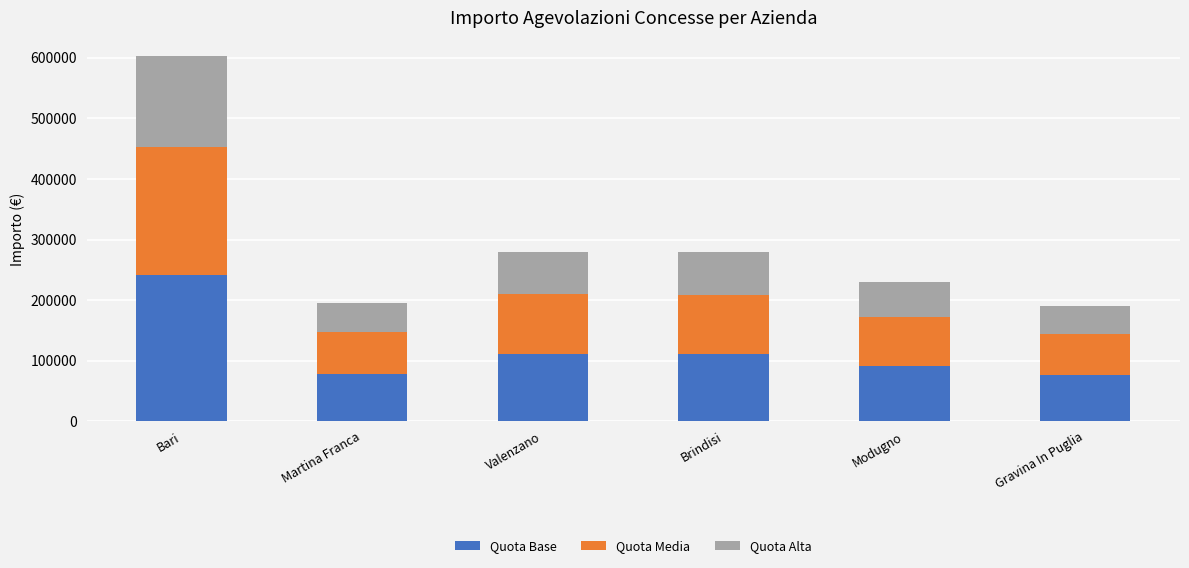

What is the maximum value for Quota Base?

241161.3